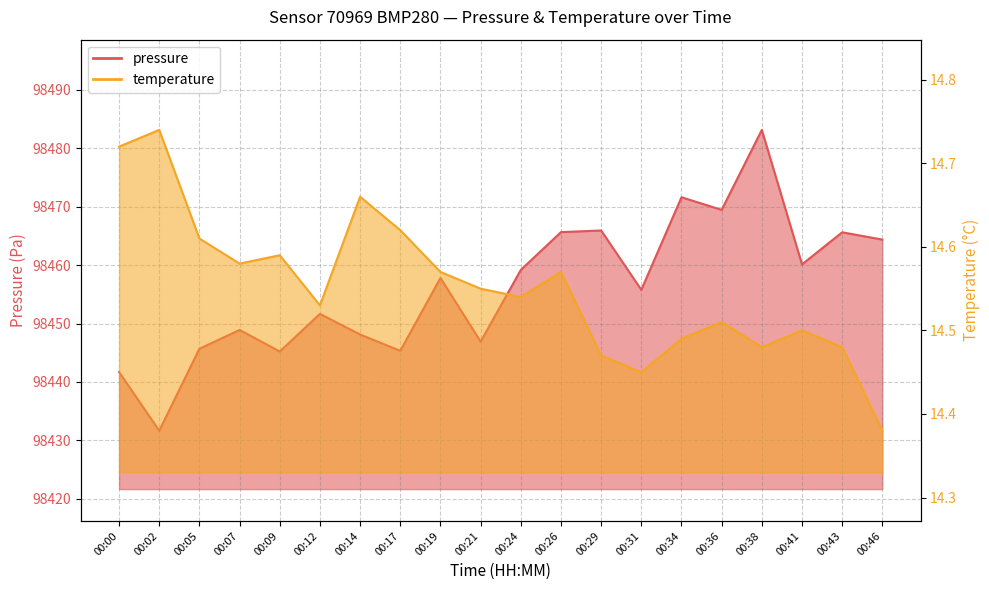

True or false: temperature and pressure intersect in this chart.

False